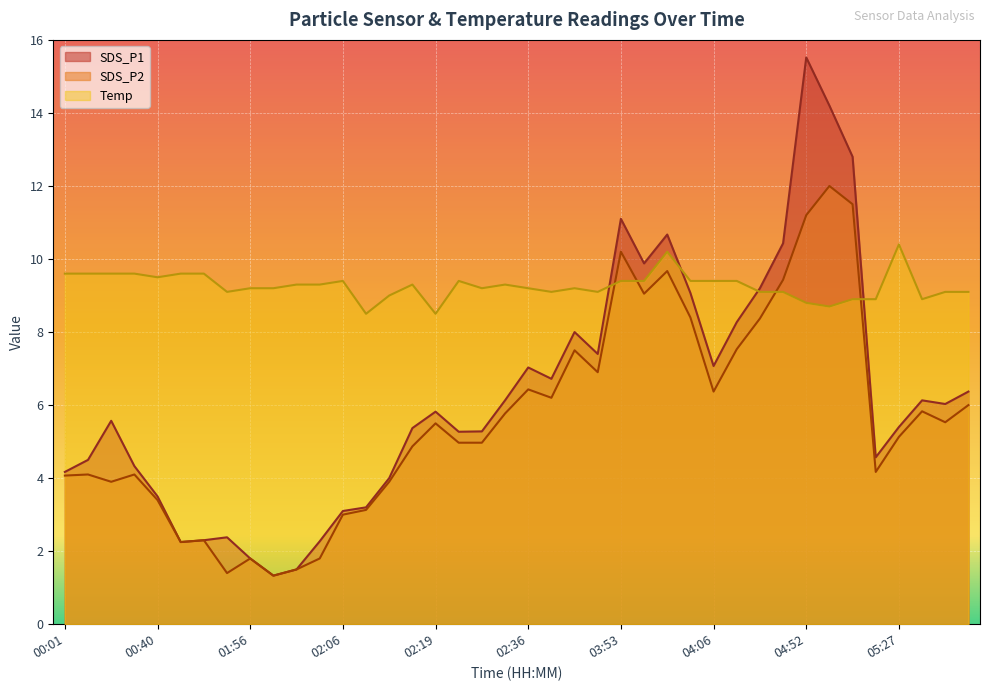

Is the value of Temp at 04:06 greater than the value of SDS_P2 at 02:36?

Yes